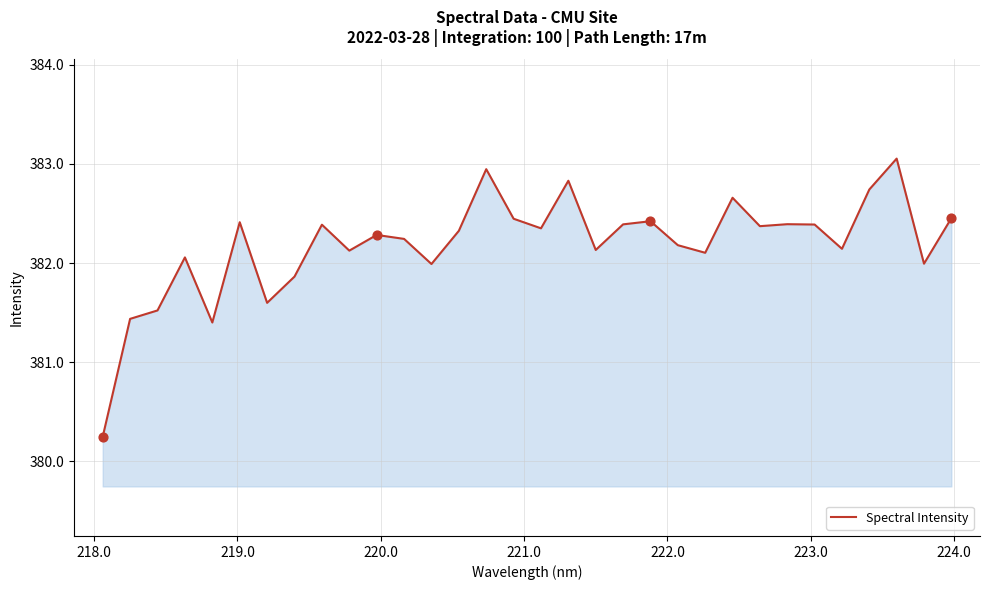

What is the difference between the maximum and minimum values?

2.8